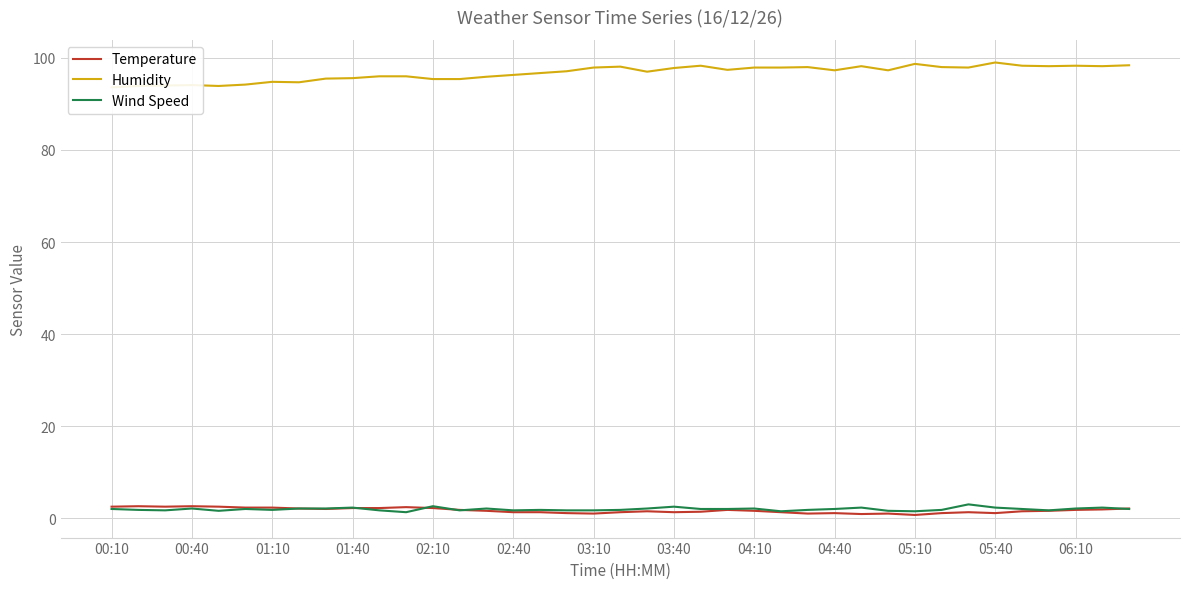

What are all the series names shown in the legend?

Temperature, Humidity, Wind Speed